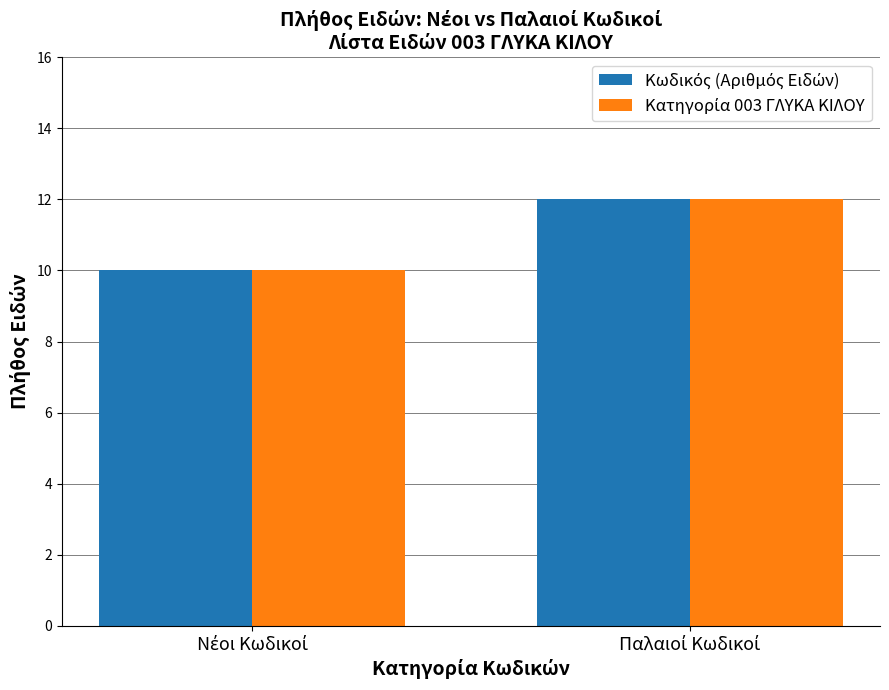

What is the minimum value shown in the chart?

10